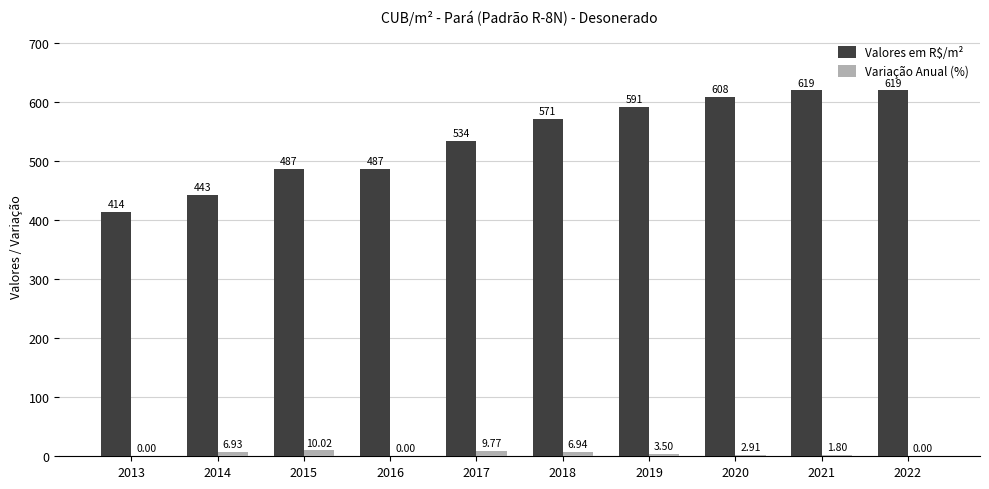

Which series changed the most between 2017 and 2020?

Valores em R$/m²